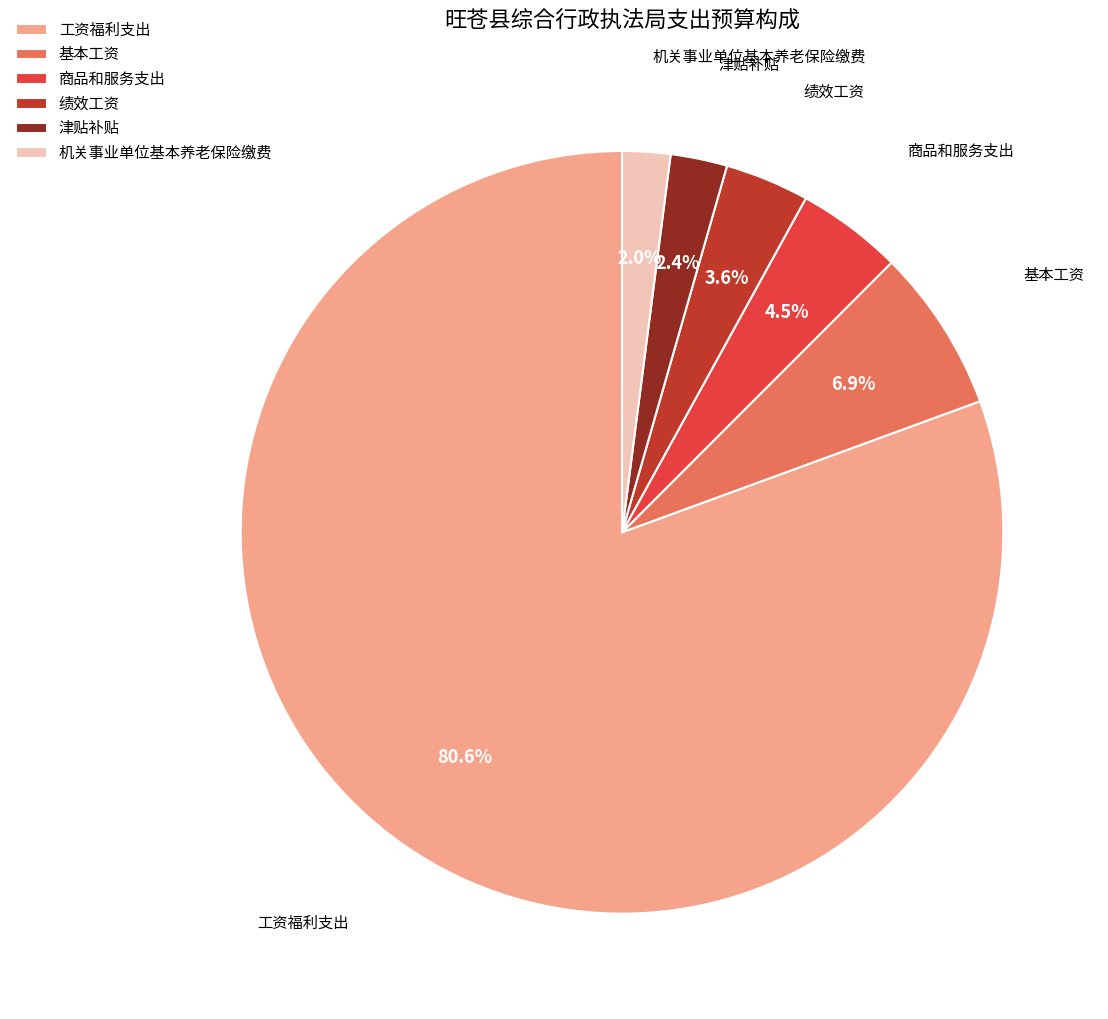

Count the number of slices in the pie.

6